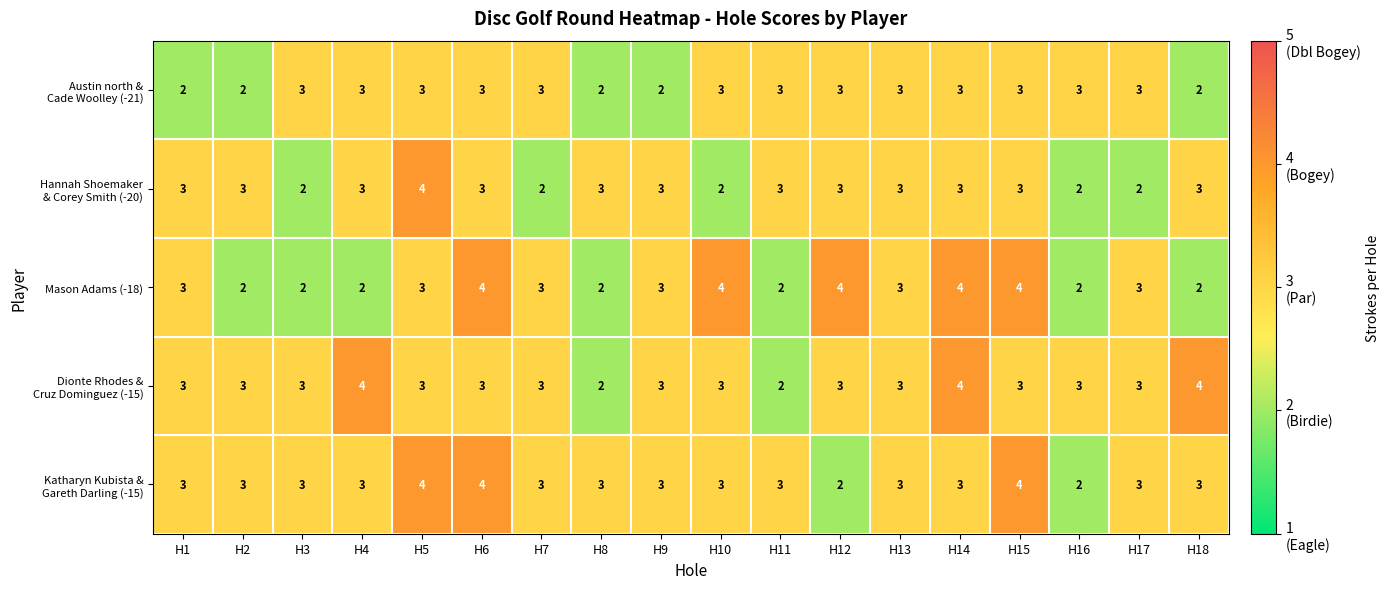

What is the difference between the highest and lowest values at H10?

2